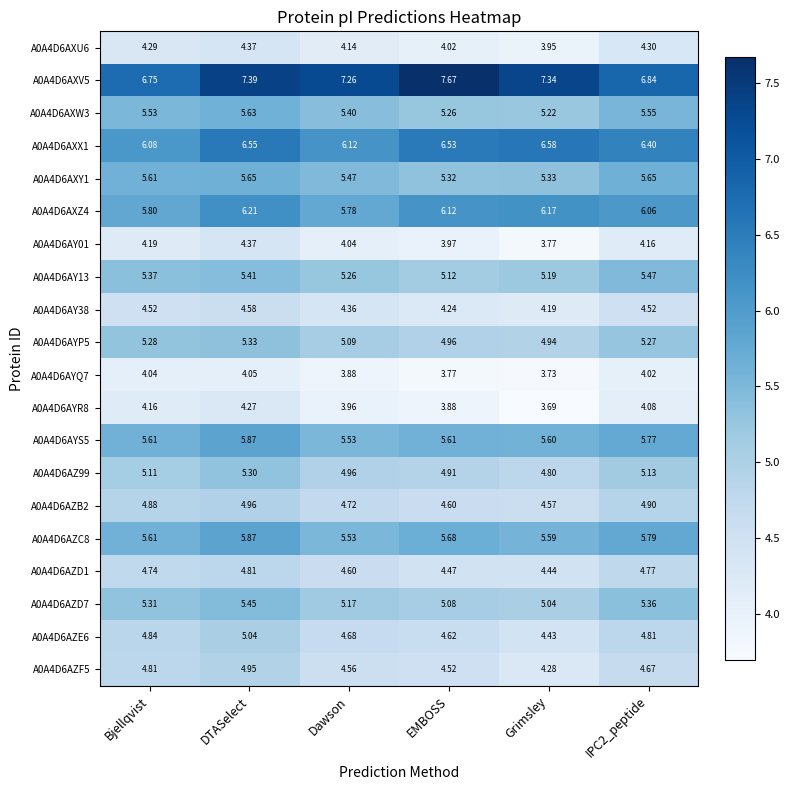

Between Bjellqvist and Grimsley, which series saw the biggest shift?

A0A4D6AXV5